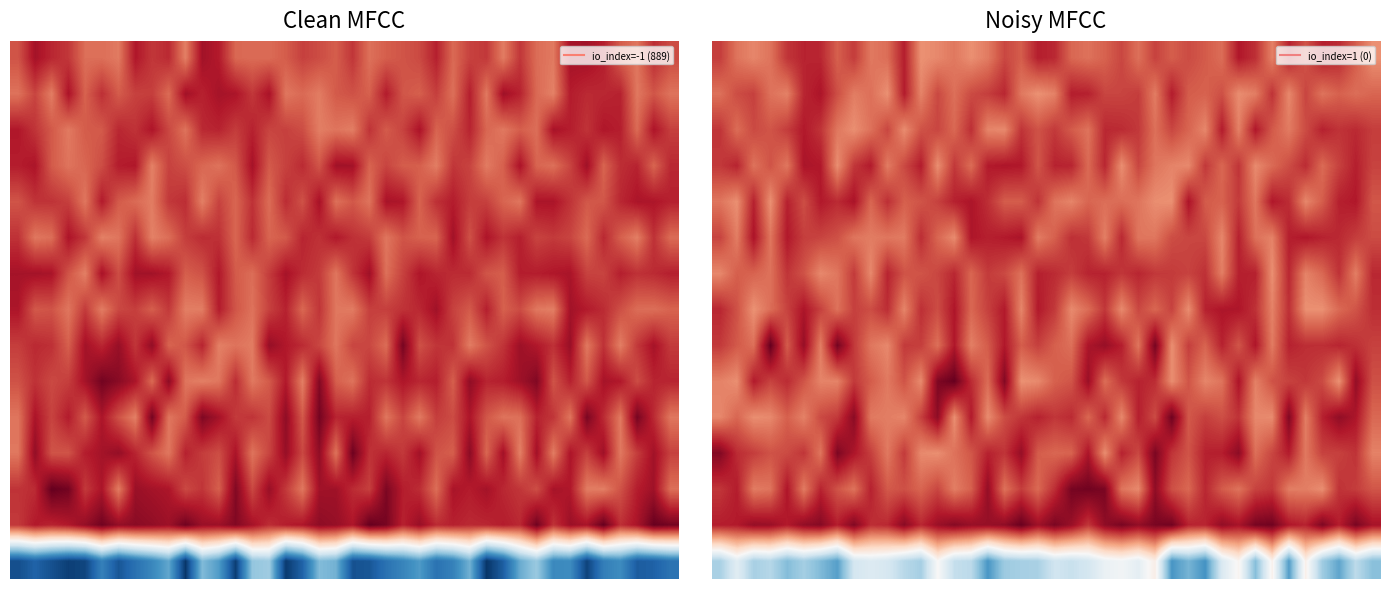

At which category is the sum across all series the highest?

31